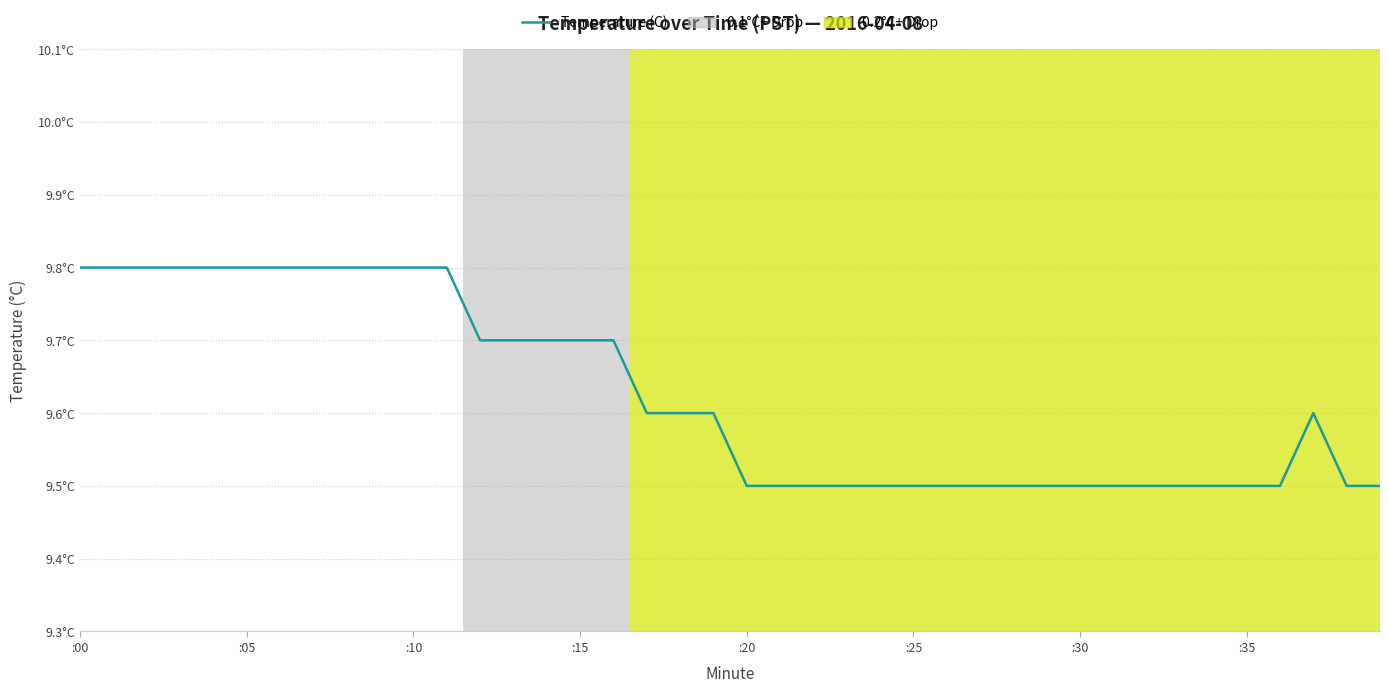

Does the chart have visible grid lines?

Yes